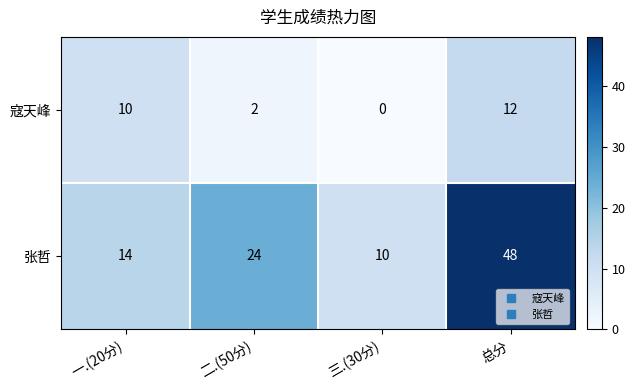

How many 张哲 values are between 14 and 48?

3